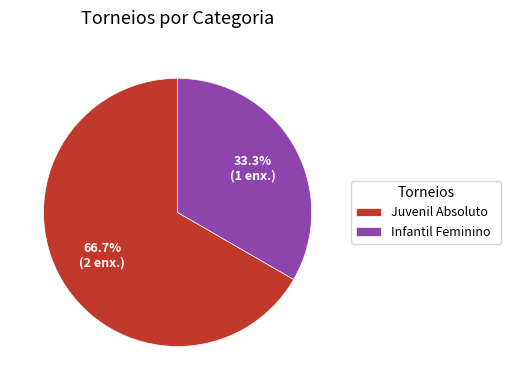

Is Juvenil Absoluto the majority of the pie?

Yes